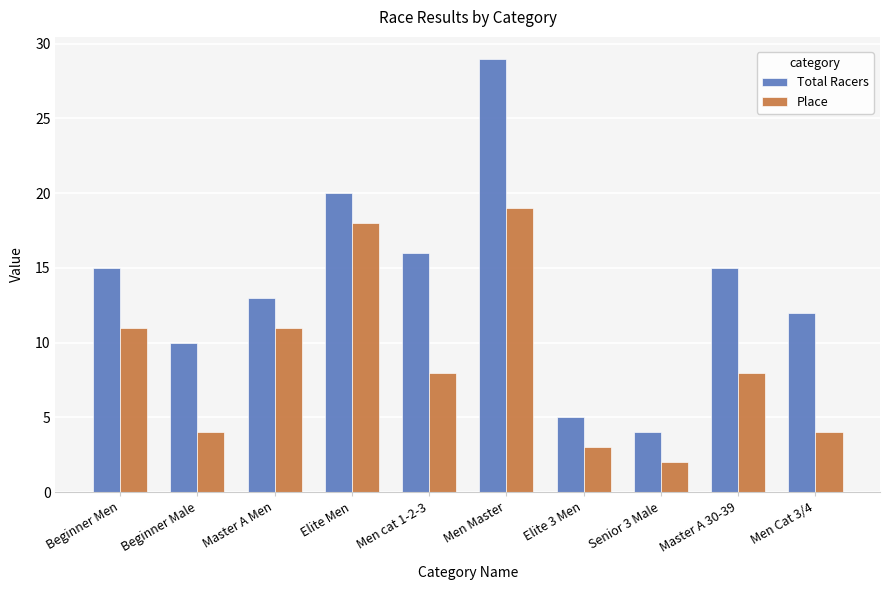

What is the sum of all Total Racers values?

139